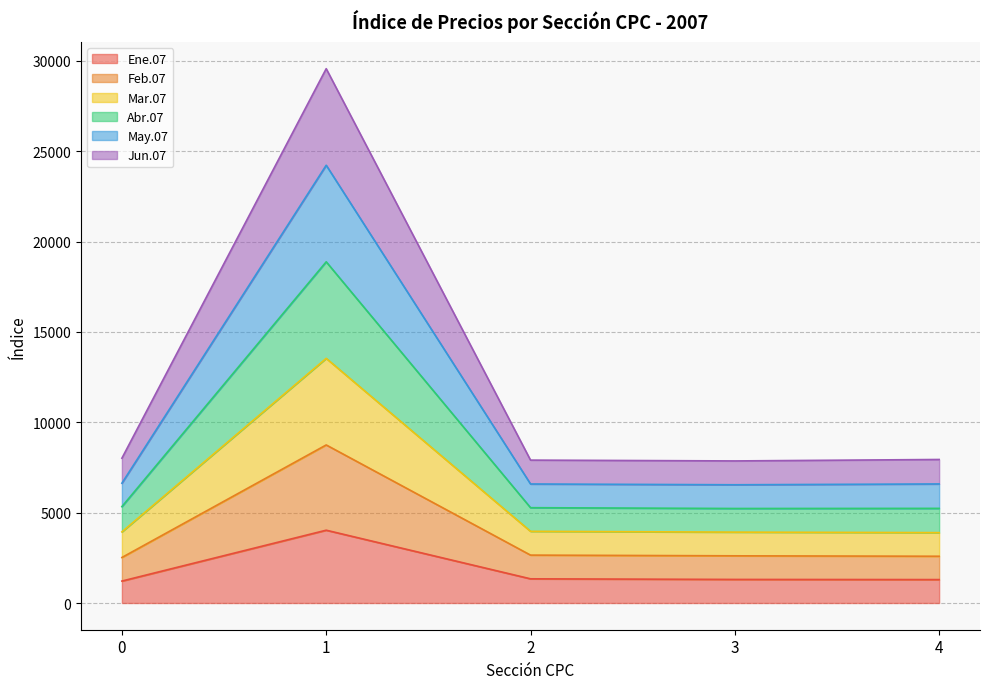

Count the number of categories in the chart.

5